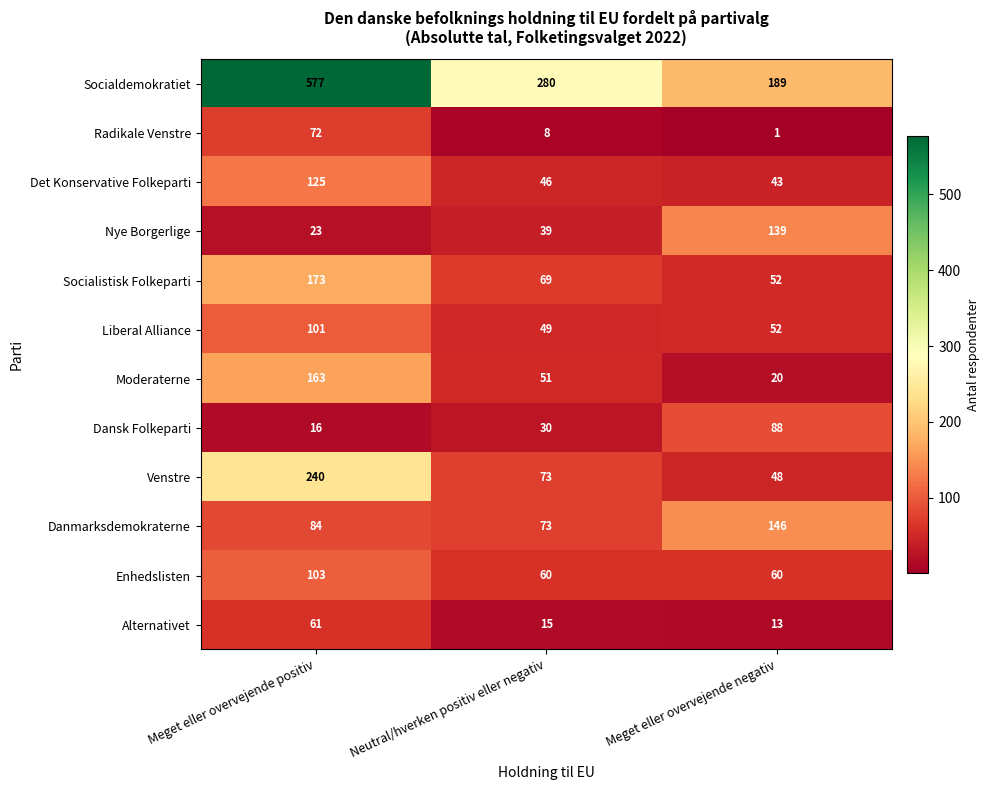

Rank the series at Meget eller overvejende positiv from highest to lowest value.

Socialdemokratiet, Venstre, Socialistisk Folkeparti, Moderaterne, Det Konservative Folkeparti, Enhedslisten, Liberal Alliance, Danmarksdemokraterne, Radikale Venstre, Alternativet, Nye Borgerlige, Dansk Folkeparti